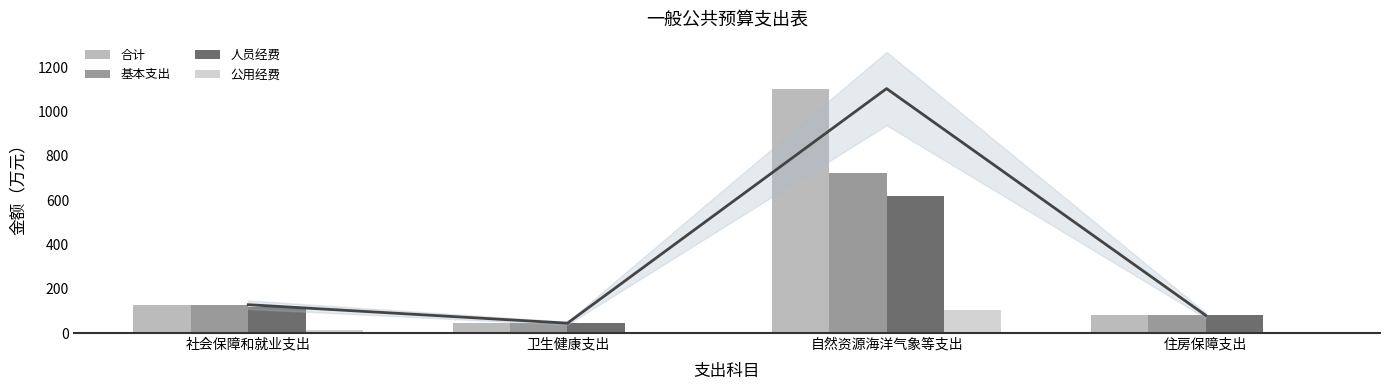

The 人员经费 series shows 116.3 at 社会保障和就业支出. True or false?

True